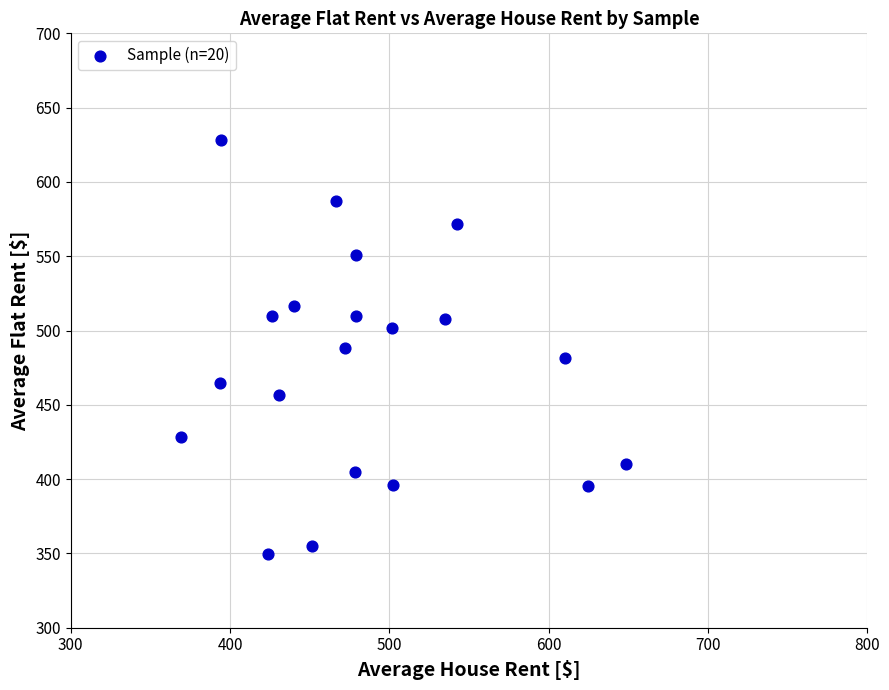

What is the range of X values (max minus min)?

279.2